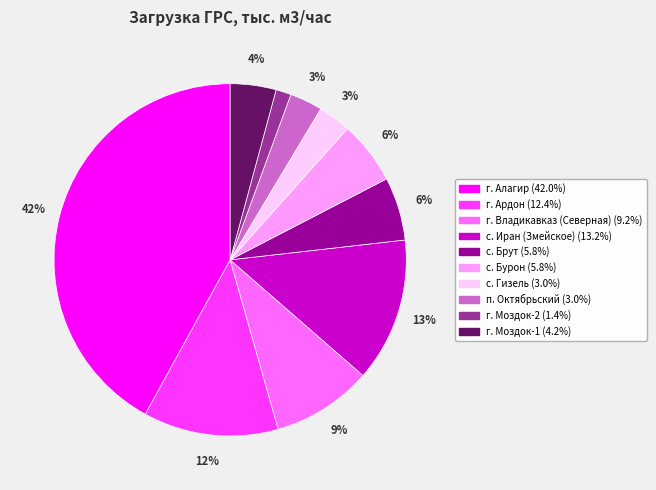

Which has a higher value, п. Октябрьский or г. Алагир?

г. Алагир